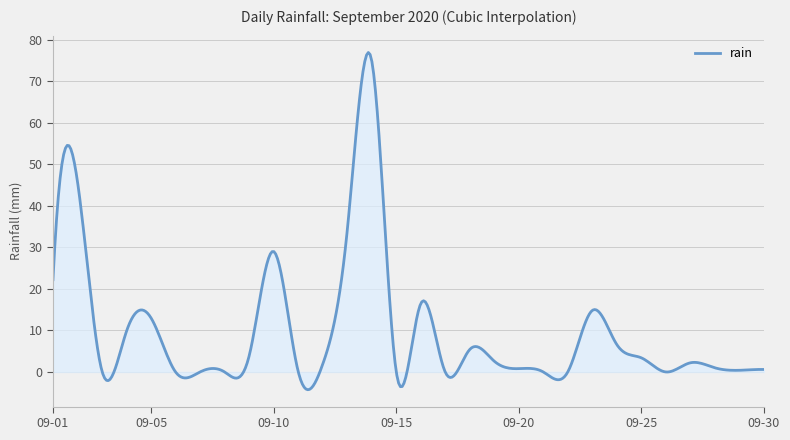

What is the greatest value displayed?

76.9